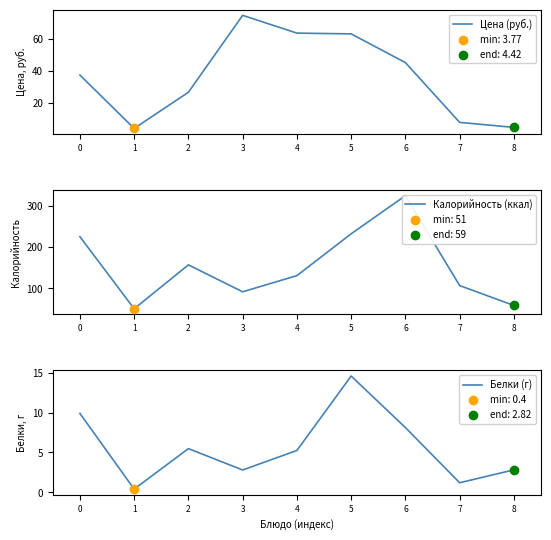

What is the total value across all series at 6?

377.4